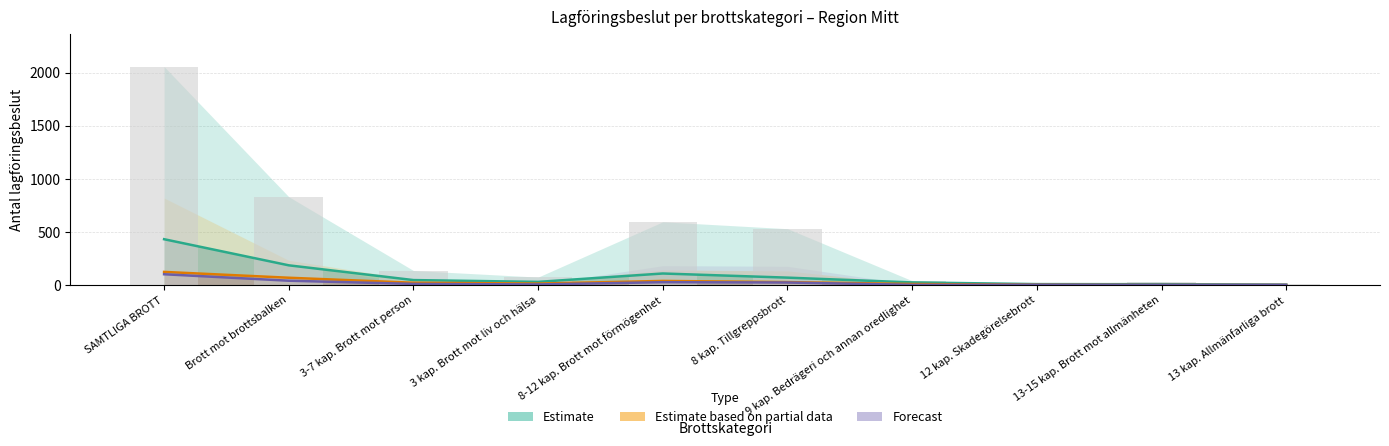

What is the difference between the maximum and minimum values?

2050